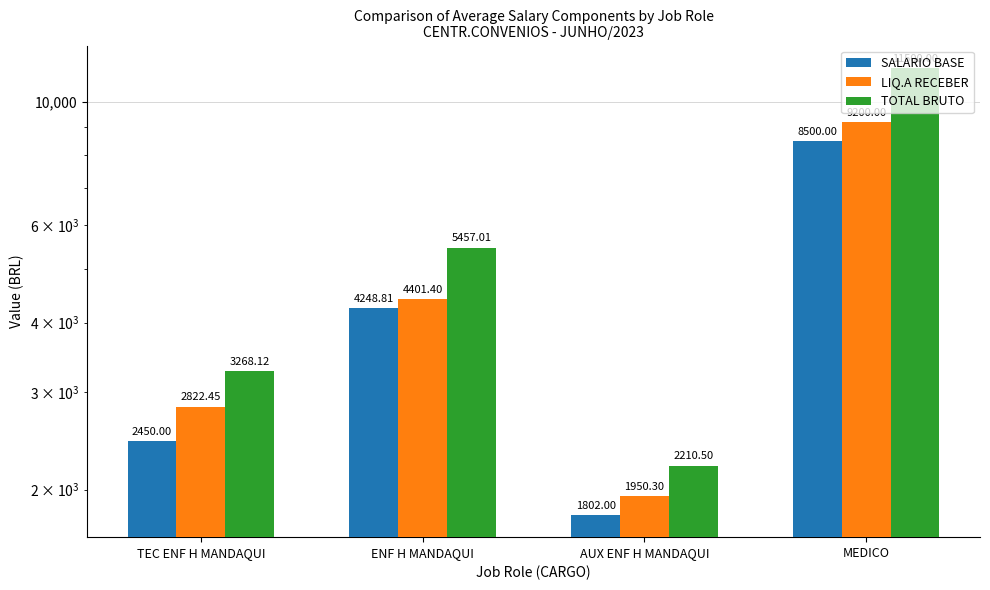

Is it true that SALARIO BASE equals 2450.0 at TEC ENF H MANDAQUI?

True